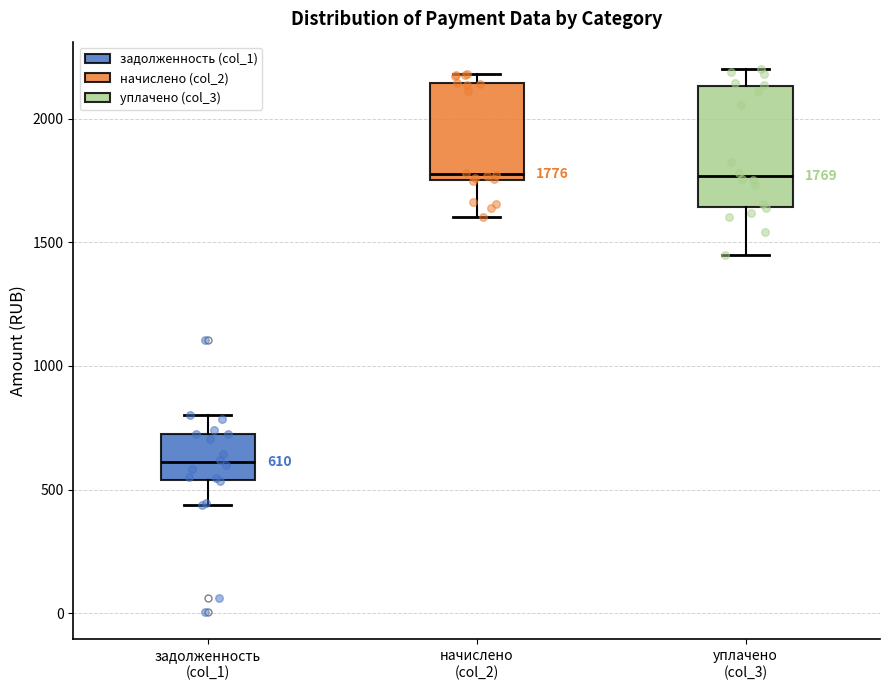

Which box is the tallest, from its lower edge to its upper edge?

уплачено (col_3)